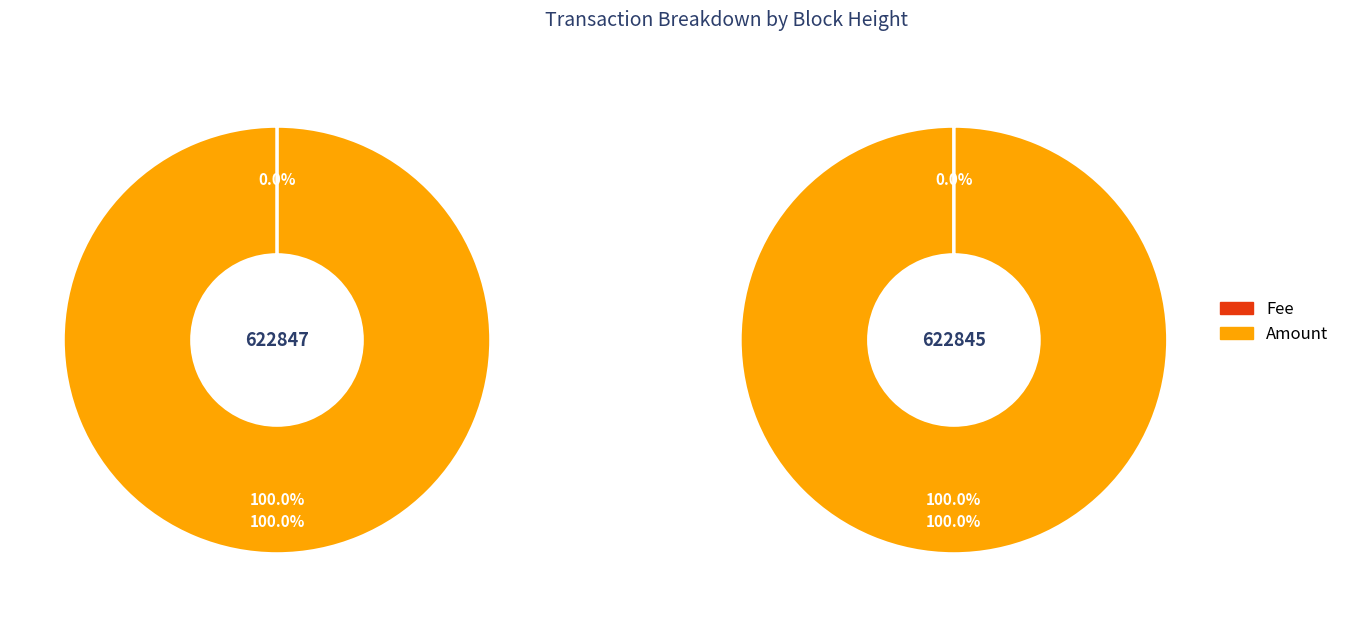

To the nearest percent, what percentage of the pie is 622847?

50%